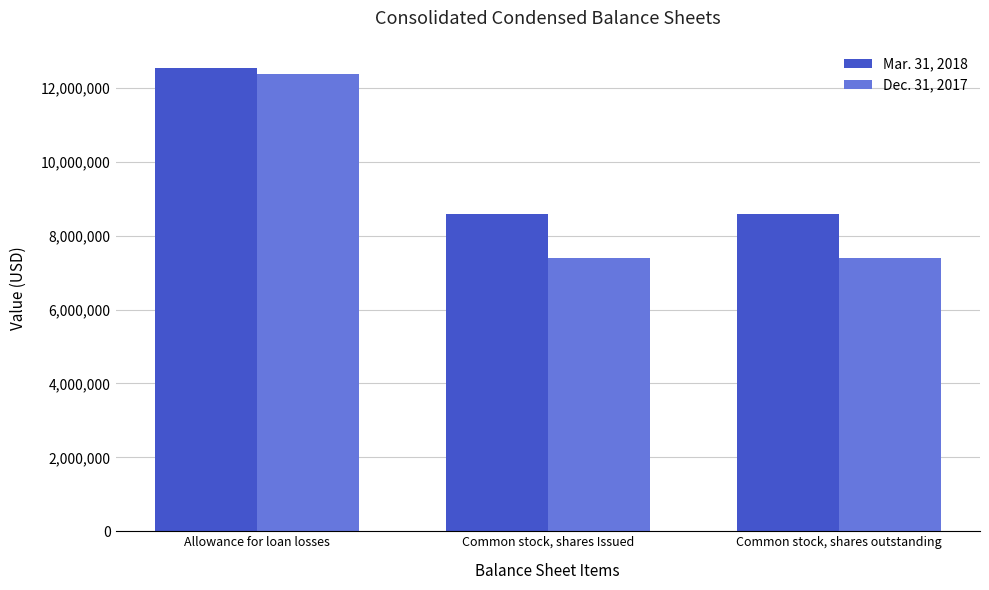

How many groups of bars are there?

3